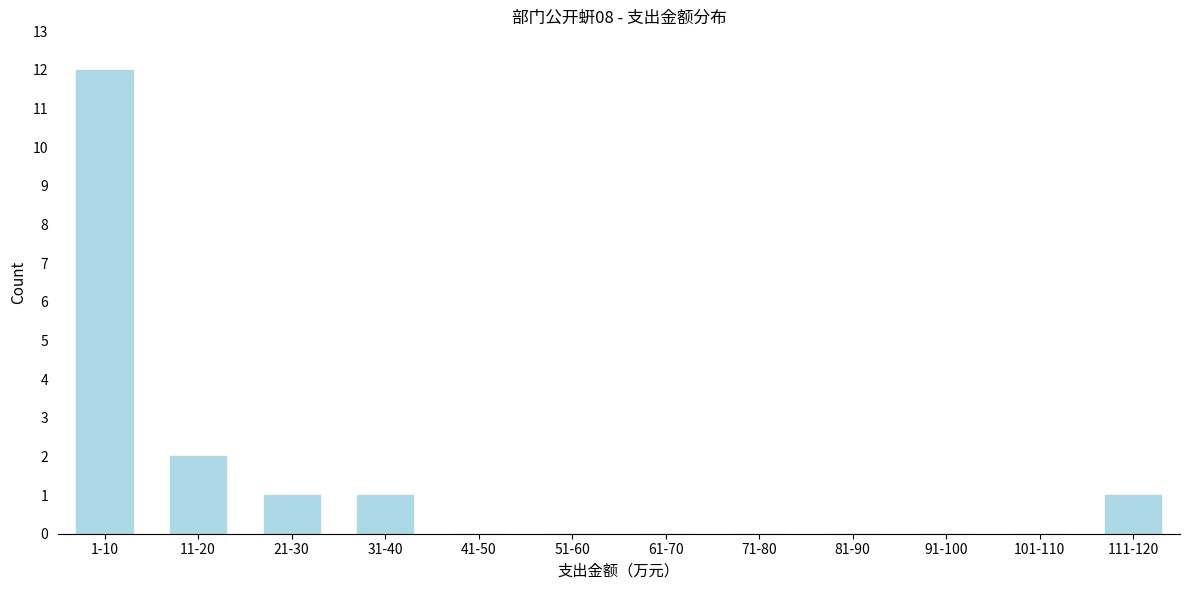

Reading right to left, list all the values displayed in this chart.

111-120=1	101-110=0	91-100=0	81-90=0	71-80=0	61-70=0	51-60=0	41-50=0	31-40=1	21-30=1	11-20=2	1-10=12